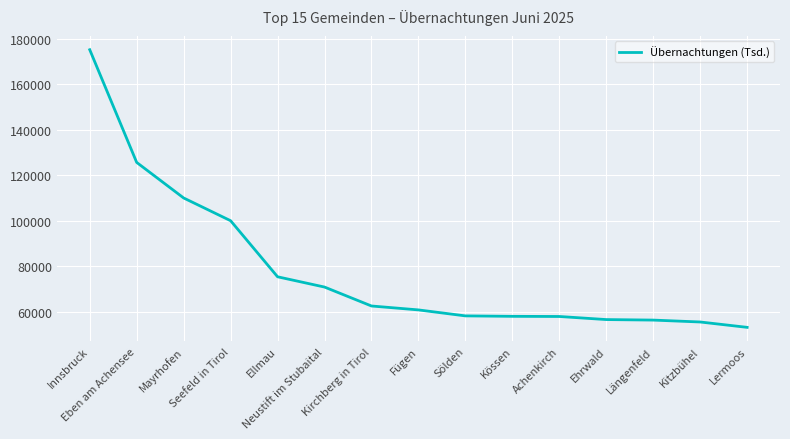

What is the change in value from Innsbruck to Sölden?

-116843